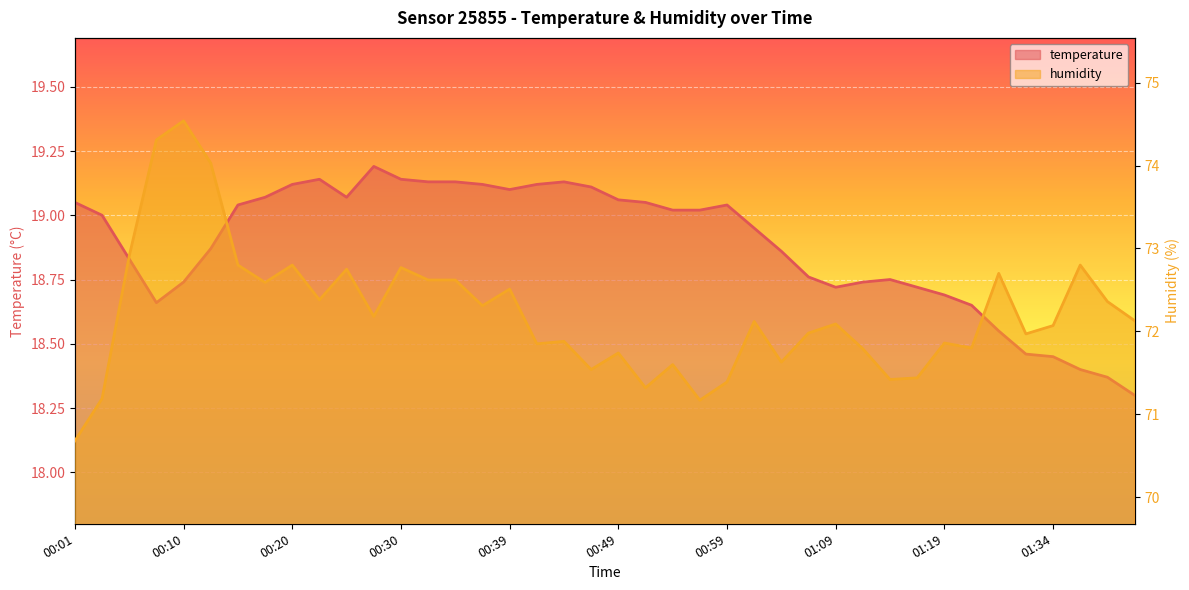

Reading right to left, extract all data points from this chart.

temperature: 01:42=18.3	01:39=18.4	01:37=18.4	01:34=18.4	01:32=18.5	01:27=18.6	01:21=18.6	01:19=18.7	01:16=18.7	01:14=18.8	01:12=18.7	01:09=18.7	01:06=18.8	01:04=18.9	01:01=18.9	00:59=19.0	00:56=19.0	00:54=19.0	00:52=19.1	00:49=19.1	00:47=19.1	00:44=19.1	00:42=19.1	00:39=19.1	00:37=19.1	00:35=19.1	00:32=19.1	00:30=19.1	00:27=19.2	00:25=19.1	00:22=19.1	00:20=19.1	00:18=19.1	00:15=19.0	00:13=18.9	00:10=18.7	00:08=18.7	00:05=18.8	00:03=19.0	00:01=19.1
humidity: 01:42=72.1	01:39=72.4	01:37=72.8	01:34=72.1	01:32=72.0	01:27=72.7	01:21=71.8	01:19=71.9	01:16=71.4	01:14=71.4	01:12=71.8	01:09=72.1	01:06=72.0	01:04=71.6	01:01=72.1	00:59=71.4	00:56=71.2	00:54=71.6	00:52=71.3	00:49=71.7	00:47=71.5	00:44=71.9	00:42=71.8	00:39=72.5	00:37=72.3	00:35=72.6	00:32=72.6	00:30=72.8	00:27=72.2	00:25=72.8	00:22=72.4	00:20=72.8	00:18=72.6	00:15=72.8	00:13=74.0	00:10=74.5	00:08=74.3	00:05=72.9	00:03=71.2	00:01=70.7